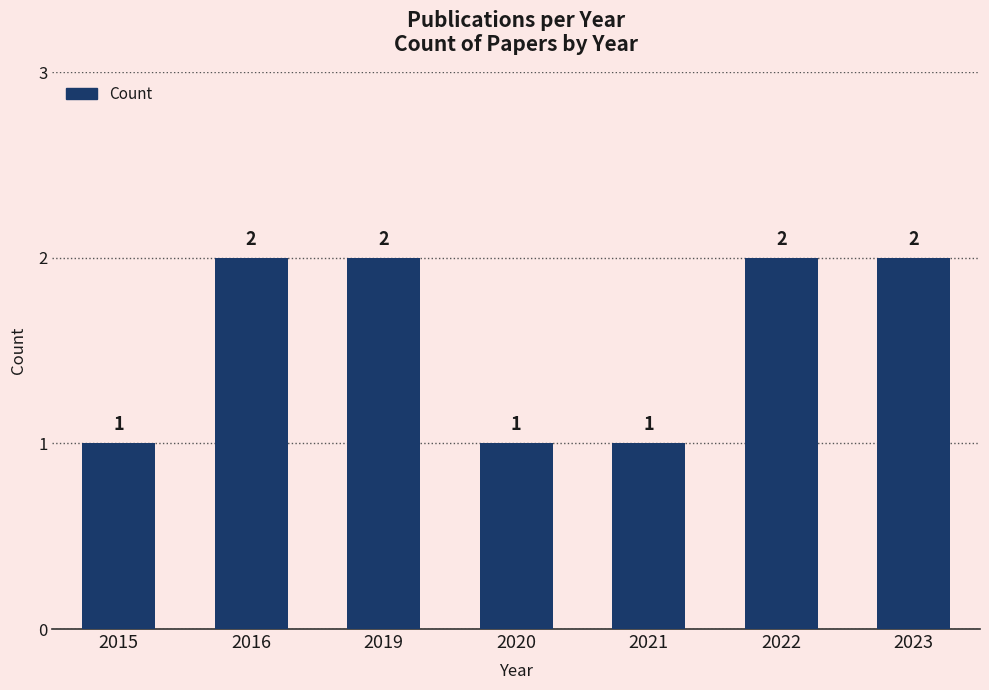

True or false: the data shows 1 at 2023.

False